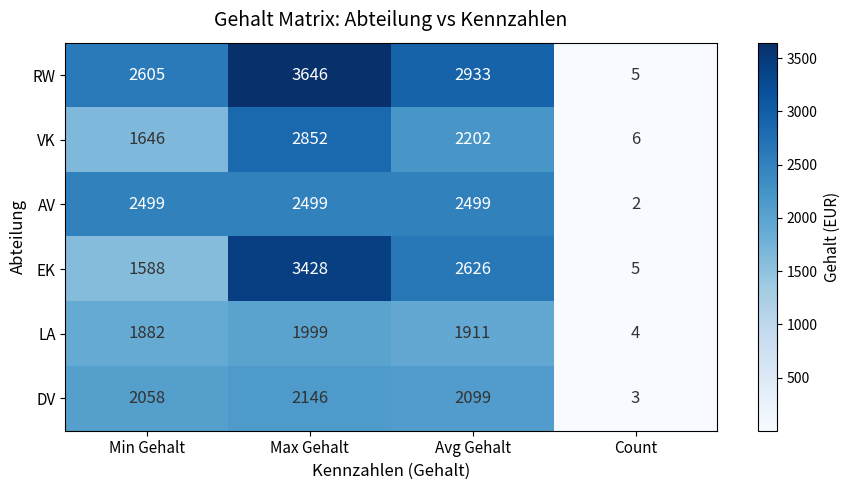

Between Max Gehalt and Avg Gehalt, which series saw the biggest shift?

EK